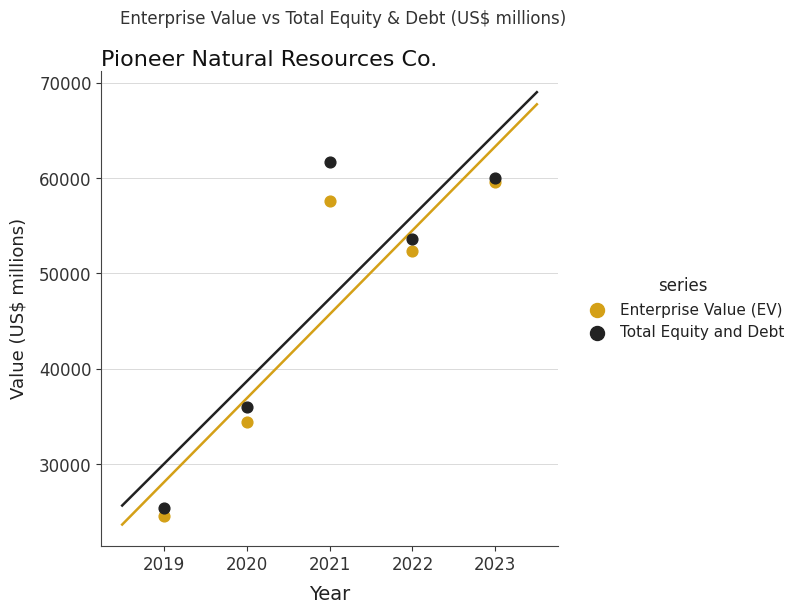

In the Enterprise Value (EV) series, what Y value is closest to 42054?

34388